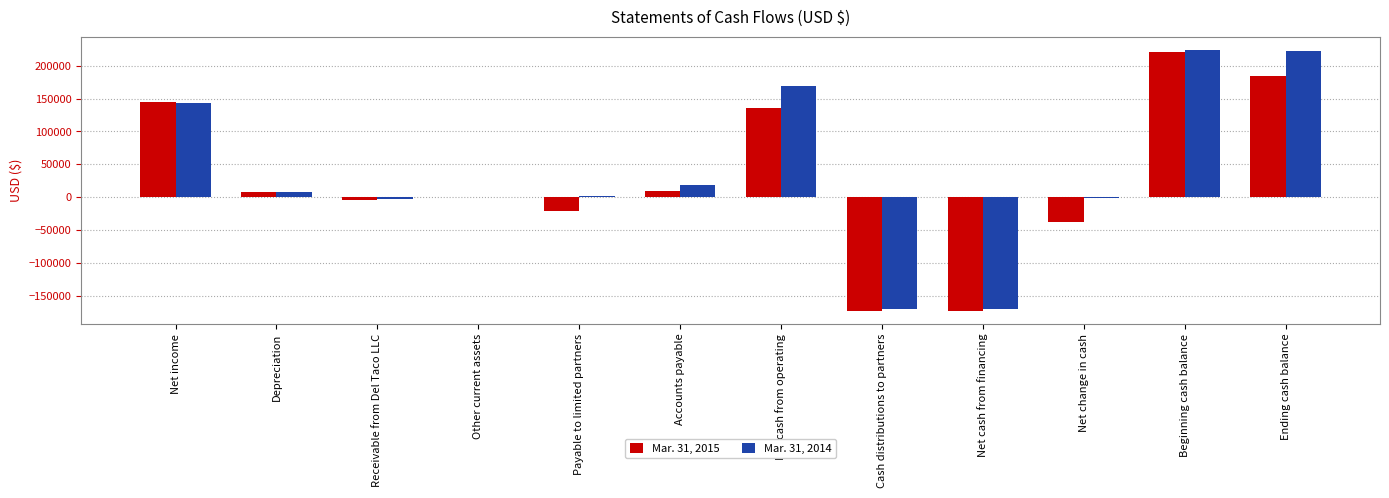

Which series has the largest total across all categories?

Mar. 31, 2014